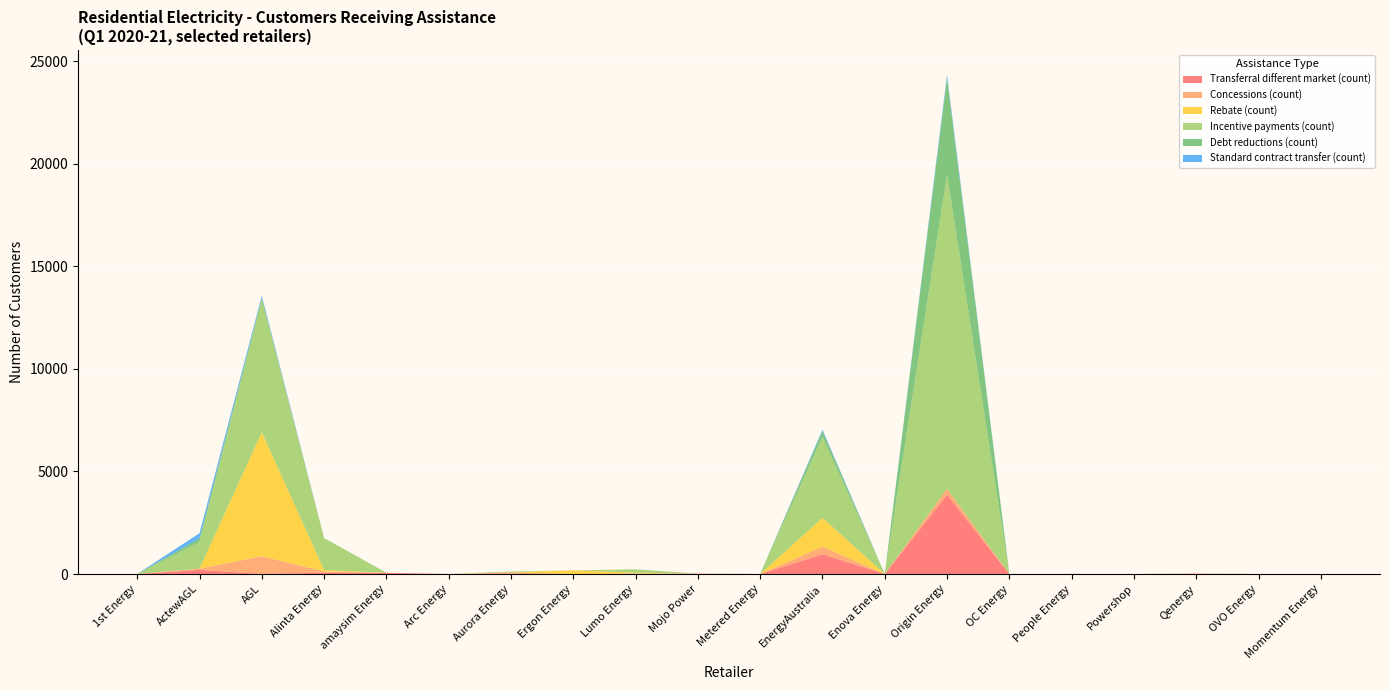

Reading right to left, extract all data points from this chart.

Transferral different market (count): Momentum Energy=0	OVO Energy=0	Qenergy=4	Powershop=0	People Energy=2	OC Energy=0	Origin Energy=3868	Enova Energy=0	EnergyAustralia=964	Metered Energy=0	Mojo Power=17	Lumo Energy=0	Ergon Energy=0	Aurora Energy=0	Arc Energy=0	amaysim Energy=55	Alinta Energy=68	AGL=1	ActewAGL=200	1st Energy=0
Concessions (count): Momentum Energy=0	OVO Energy=0	Qenergy=22	Powershop=0	People Energy=0	OC Energy=0	Origin Energy=288	Enova Energy=0	EnergyAustralia=368	Metered Energy=2	Mojo Power=0	Lumo Energy=22	Ergon Energy=0	Aurora Energy=79	Arc Energy=0	amaysim Energy=5	Alinta Energy=57	AGL=866	ActewAGL=60	1st Energy=1
Rebate (count): Momentum Energy=0	OVO Energy=0	Qenergy=0	Powershop=0	People Energy=2	OC Energy=0	Origin Energy=0	Enova Energy=2	EnergyAustralia=1408	Metered Energy=0	Mojo Power=1	Lumo Energy=42	Ergon Energy=180	Aurora Energy=0	Arc Energy=0	amaysim Energy=0	Alinta Energy=70	AGL=6045	ActewAGL=4	1st Energy=3
Incentive payments (count): Momentum Energy=0	OVO Energy=0	Qenergy=0	Powershop=0	People Energy=0	OC Energy=0	Origin Energy=15321	Enova Energy=0	EnergyAustralia=3940	Metered Energy=0	Mojo Power=0	Lumo Energy=165	Ergon Energy=0	Aurora Energy=40	Arc Energy=0	amaysim Energy=0	Alinta Energy=1558	AGL=6452	ActewAGL=1296	1st Energy=0
Debt reductions (count): Momentum Energy=0	OVO Energy=0	Qenergy=0	Powershop=0	People Energy=0	OC Energy=0	Origin Energy=4691	Enova Energy=0	EnergyAustralia=285	Metered Energy=0	Mojo Power=0	Lumo Energy=0	Ergon Energy=0	Aurora Energy=0	Arc Energy=0	amaysim Energy=4	Alinta Energy=0	AGL=96	ActewAGL=169	1st Energy=0
Standard contract transfer (count): Momentum Energy=0	OVO Energy=0	Qenergy=0	Powershop=0	People Energy=0	OC Energy=0	Origin Energy=158	Enova Energy=0	EnergyAustralia=68	Metered Energy=0	Mojo Power=0	Lumo Energy=0	Ergon Energy=0	Aurora Energy=0	Arc Energy=0	amaysim Energy=0	Alinta Energy=0	AGL=105	ActewAGL=257	1st Energy=0